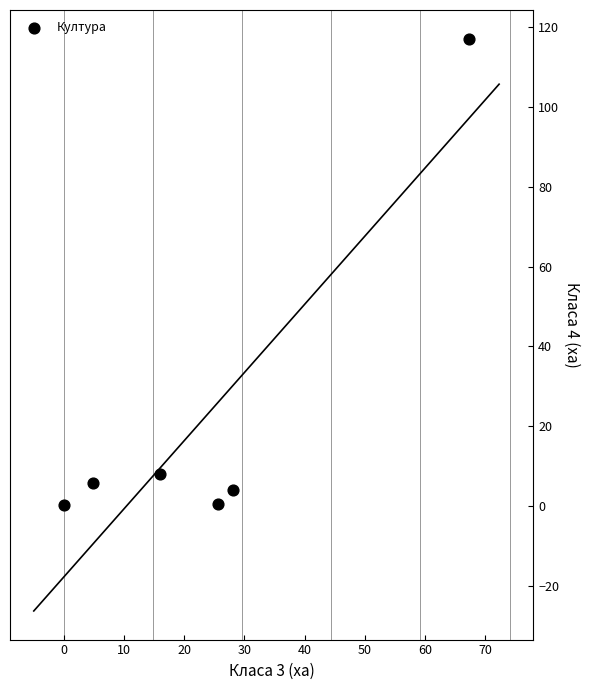

What Y value in the scatter plot is closest to 58?

7.9